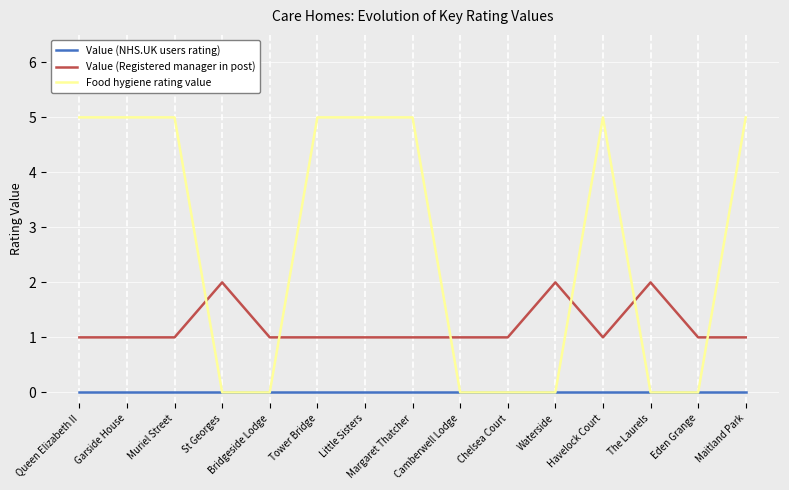

Which series has the largest total across all categories?

Food hygiene rating value